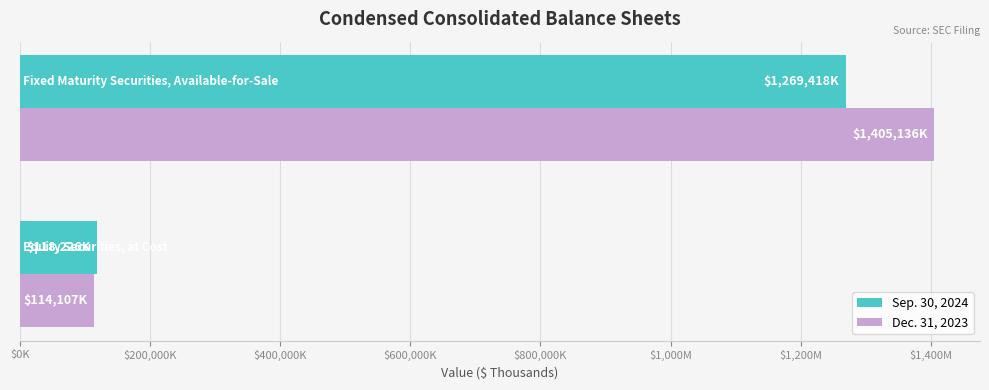

What are all the series names shown in the legend?

Sep. 30, 2024, Dec. 31, 2023